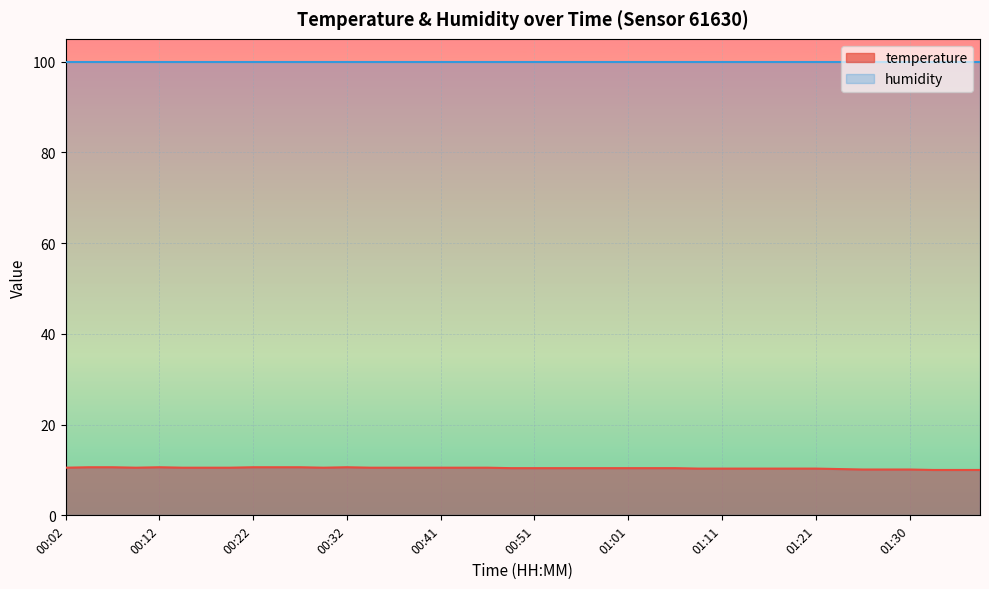

The chart shows a value of 10.5 at 00:29. True or false?

True